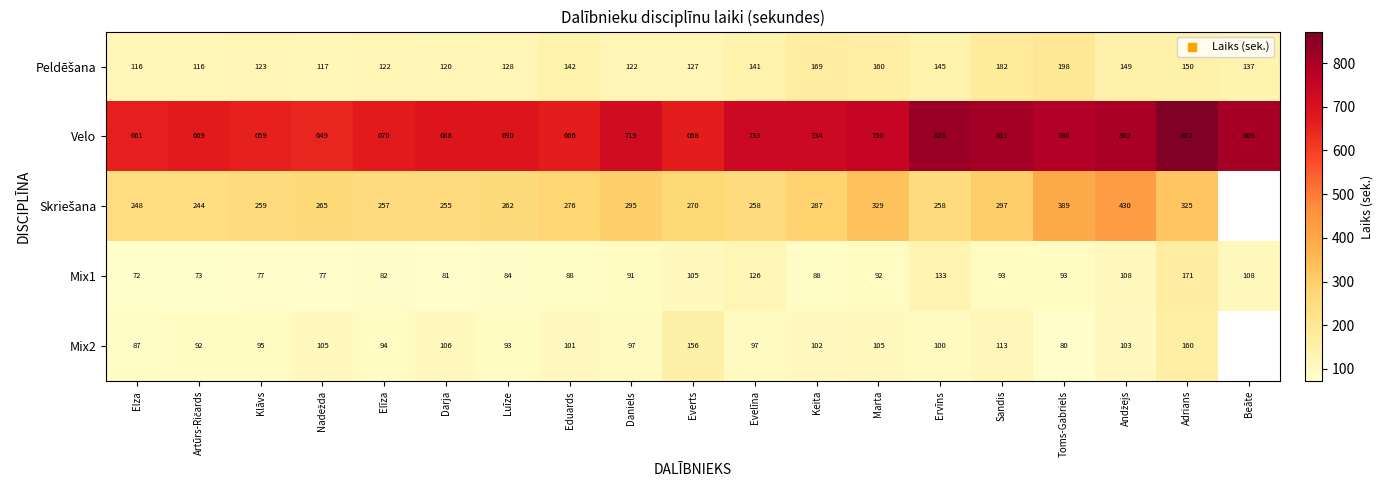

Between Darja and Adrians, which is larger?

Adrians